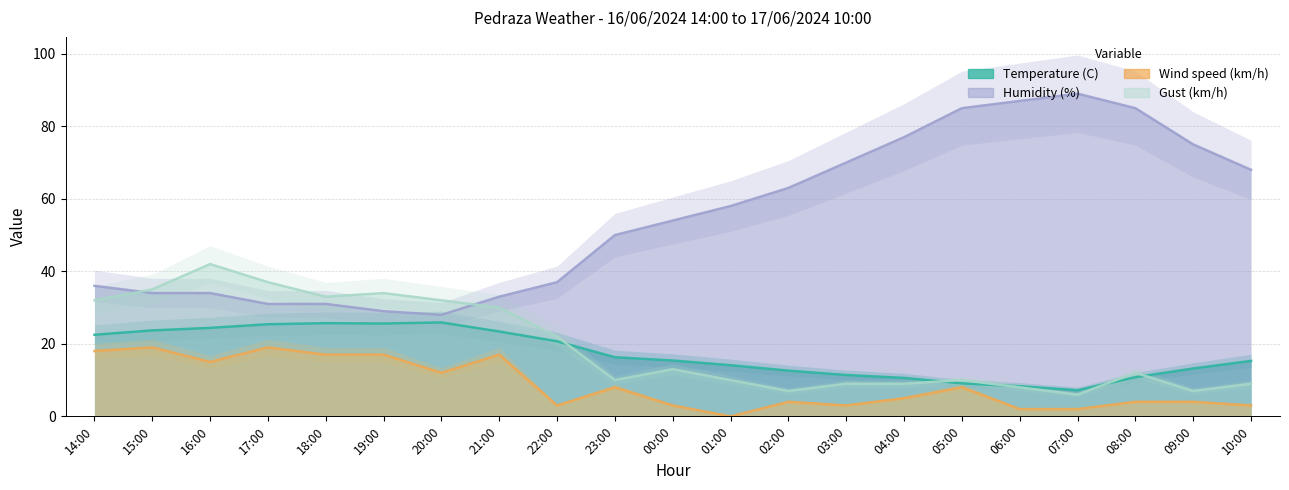

Reading left to right, list all the values displayed in this chart.

Temperature (C): 14:00=22.5	15:00=23.7	16:00=24.4	17:00=25.4	18:00=25.7	19:00=25.6	20:00=25.9	21:00=23.4	22:00=20.7	23:00=16.3	00:00=15.4	01:00=14.1	02:00=12.6	03:00=11.4	04:00=10.6	05:00=9.1	06:00=8.3	07:00=7.2	08:00=10.8	09:00=13.2	10:00=15.3
Humidity (%): 14:00=36.0	15:00=34.0	16:00=34.0	17:00=31.0	18:00=31.0	19:00=29.0	20:00=28.0	21:00=33.0	22:00=37.0	23:00=50.0	00:00=54.0	01:00=58.0	02:00=63.0	03:00=70.0	04:00=77.0	05:00=85.0	06:00=87.0	07:00=89.0	08:00=85.0	09:00=75.0	10:00=68.0
Wind speed (km/h): 14:00=18.0	15:00=19.0	16:00=15.0	17:00=19.0	18:00=17.0	19:00=17.0	20:00=12.0	21:00=17.0	22:00=3.0	23:00=8.0	00:00=3.0	01:00=0.0	02:00=4.0	03:00=3.0	04:00=5.0	05:00=8.0	06:00=2.0	07:00=2.0	08:00=4.0	09:00=4.0	10:00=3.0
Gust (km/h): 14:00=32.0	15:00=35.0	16:00=42.0	17:00=37.0	18:00=33.0	19:00=34.0	20:00=32.0	21:00=30.0	22:00=22.0	23:00=10.0	00:00=13.0	01:00=10.0	02:00=7.0	03:00=9.0	04:00=9.0	05:00=10.0	06:00=8.0	07:00=6.0	08:00=12.0	09:00=7.0	10:00=9.0